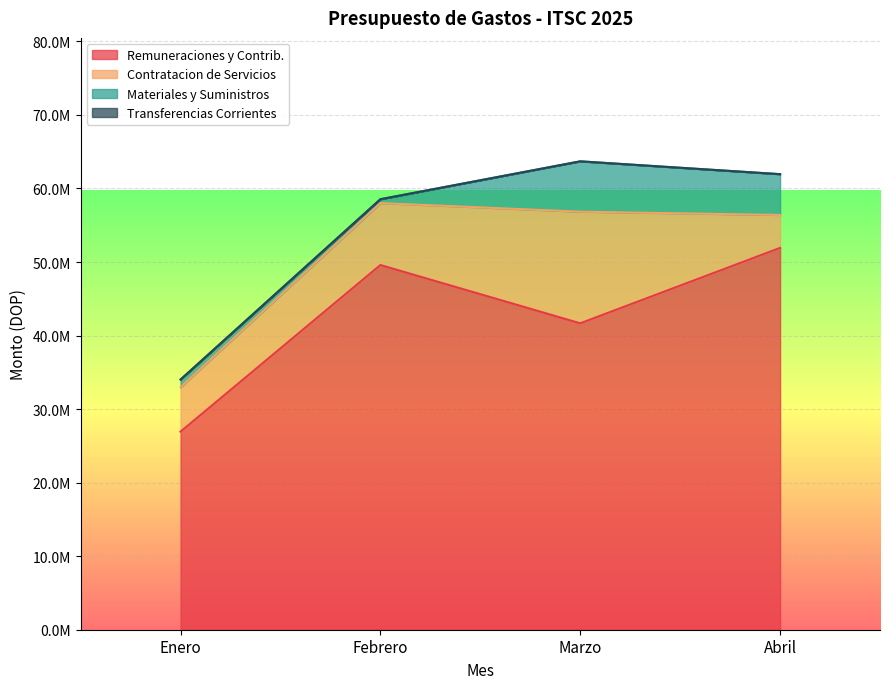

At which category does the chart reach its peak across all series?

Abril